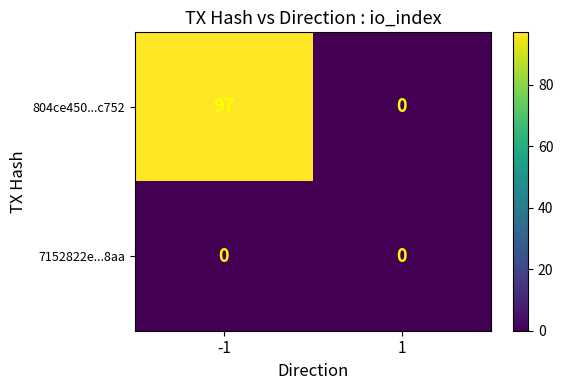

Is it true that 7152822e...8aa equals 0 at 1?

True